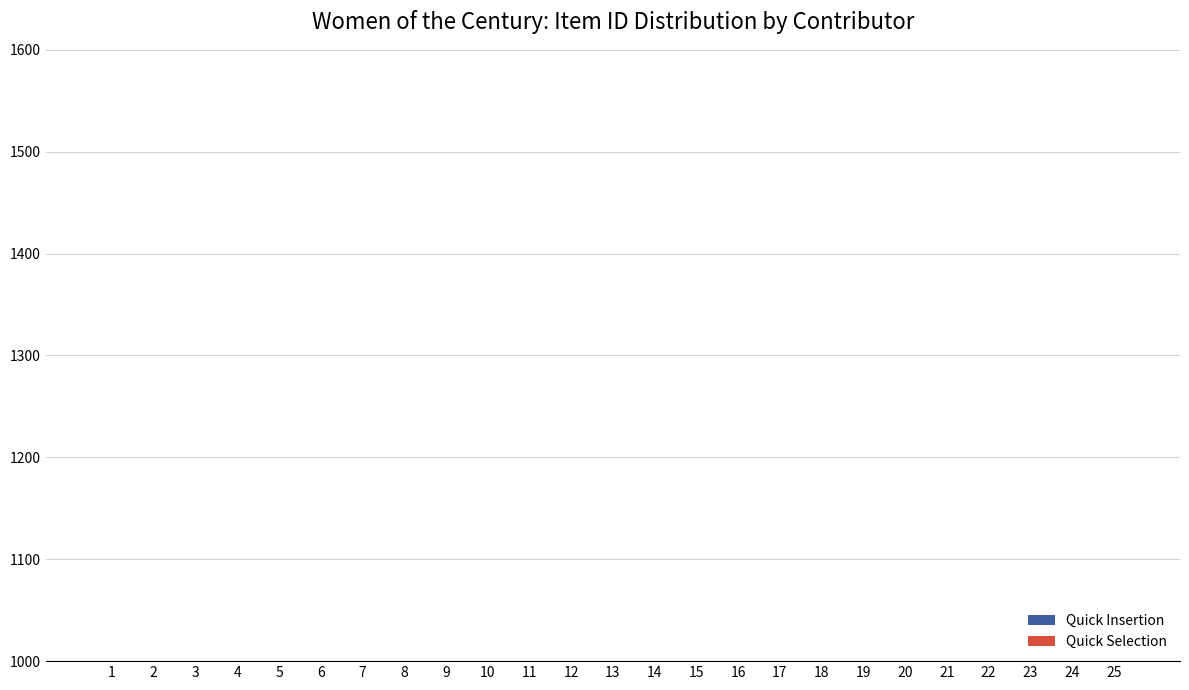

How many bars are there in total?

50